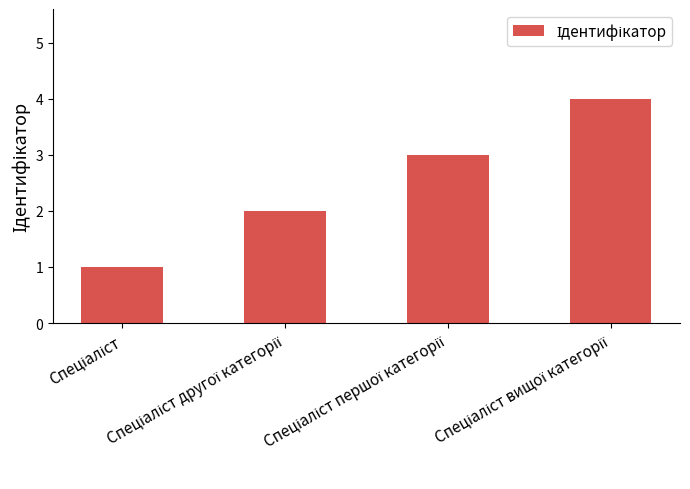

How many data points are less than 3?

2